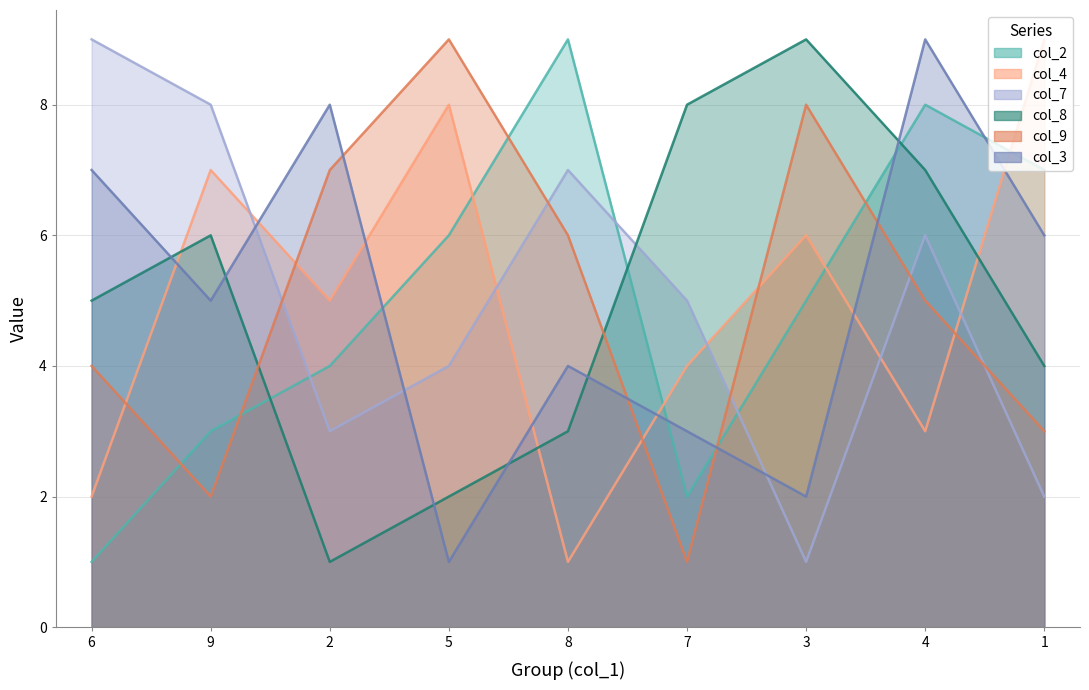

What are all the series names shown in the legend?

col_2, col_4, col_7, col_8, col_9, col_3